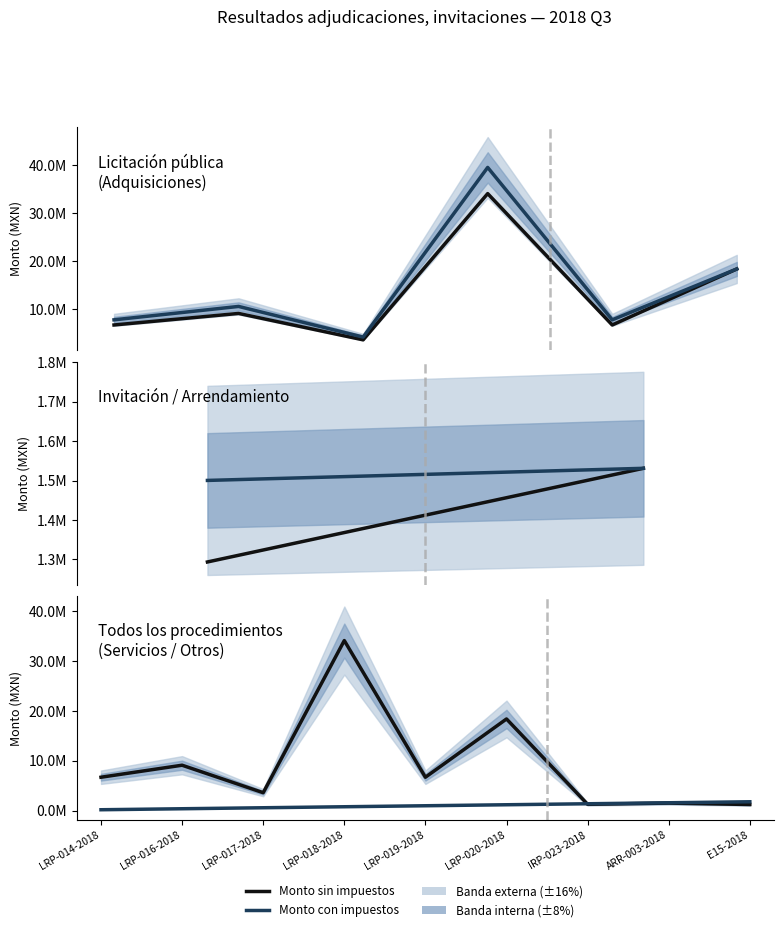

How many points are lower than both their immediate neighbors (excluding endpoints)?

3